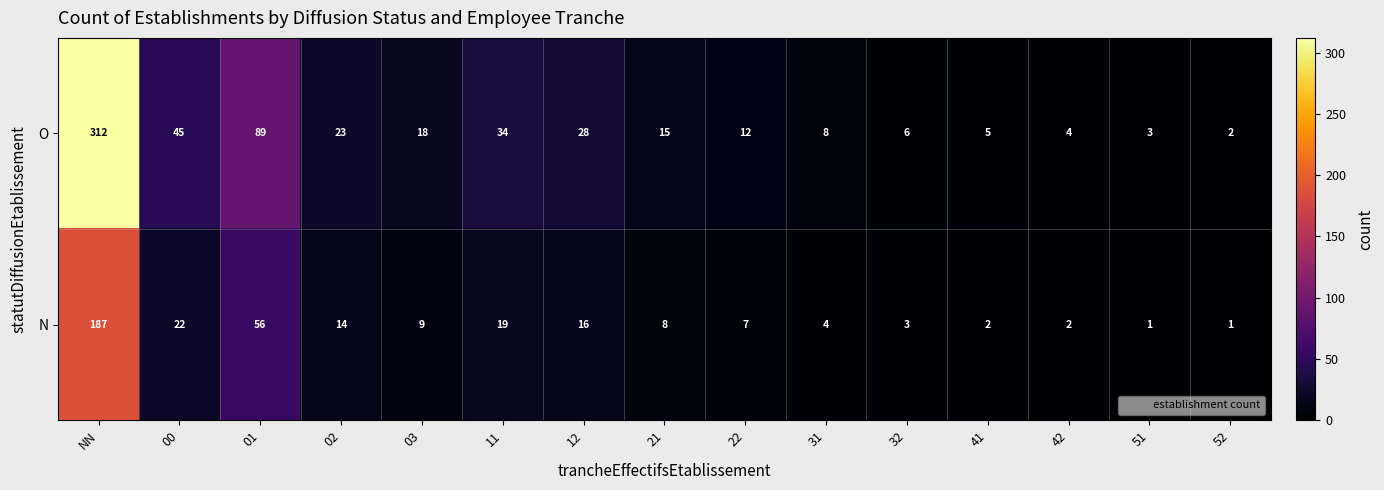

What is the difference between the maximum and second lowest values in the N series?

186